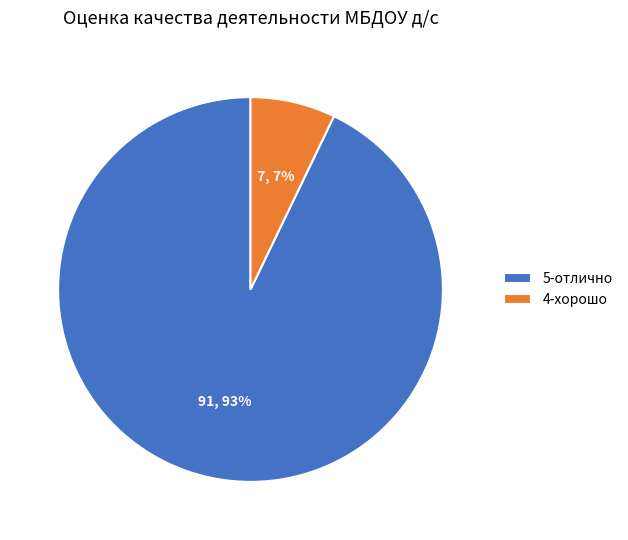

Does 5-отлично represent more than half of the total?

Yes